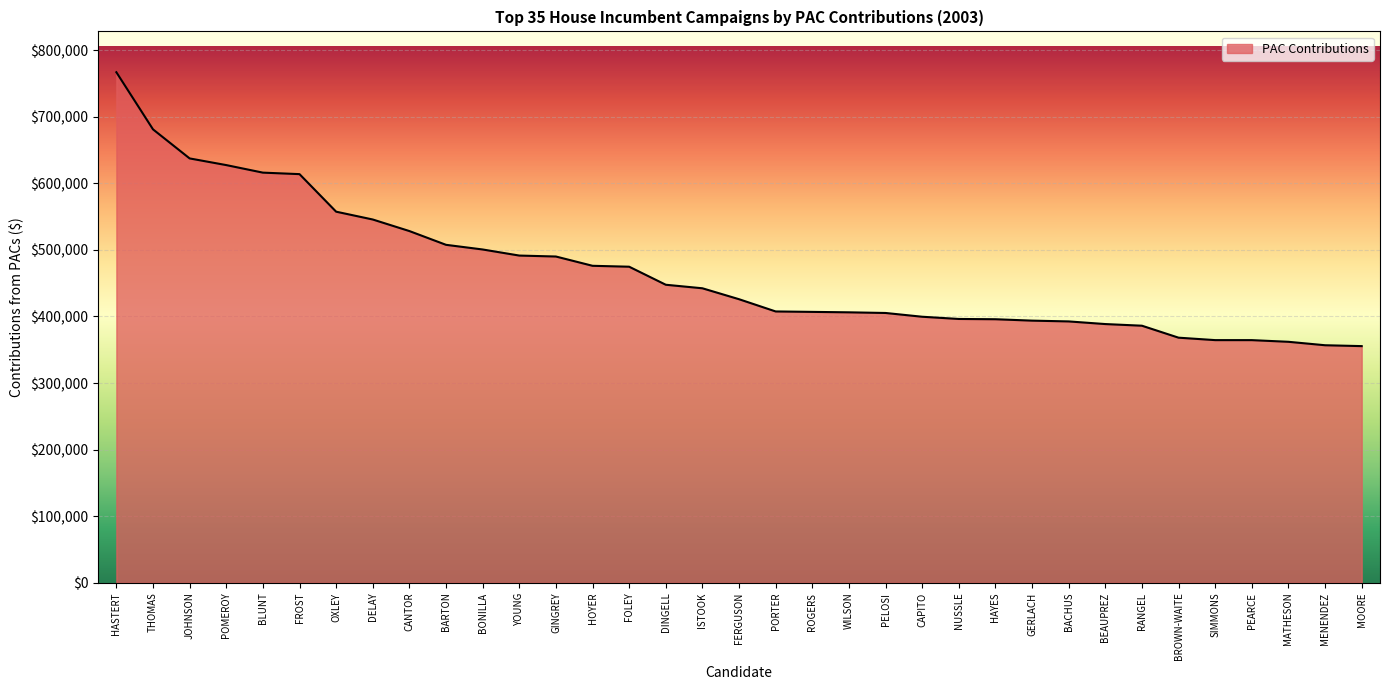

At which label does the data first exceed 425889?

HASTERT